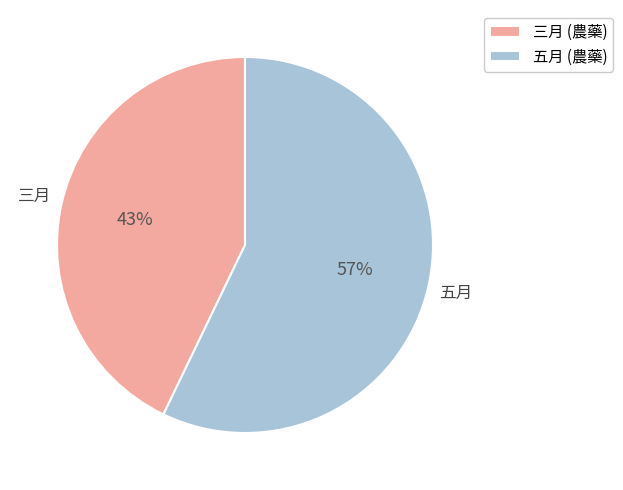

Approximately how many times larger is the value at 三月 (農藥) compared to 五月 (農藥)?

0.8